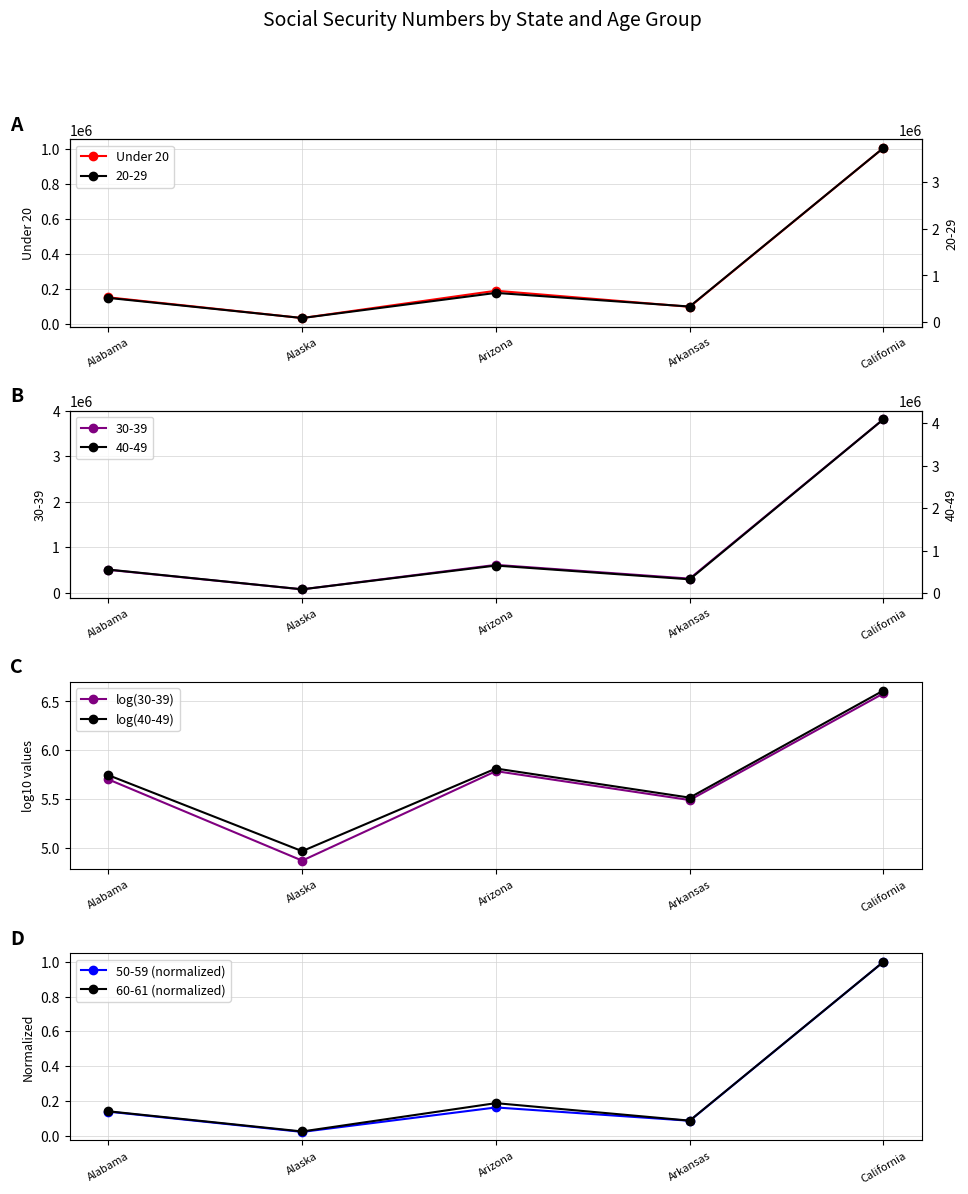

In Under 20, how many points are higher than both neighbors (excluding endpoints)?

1